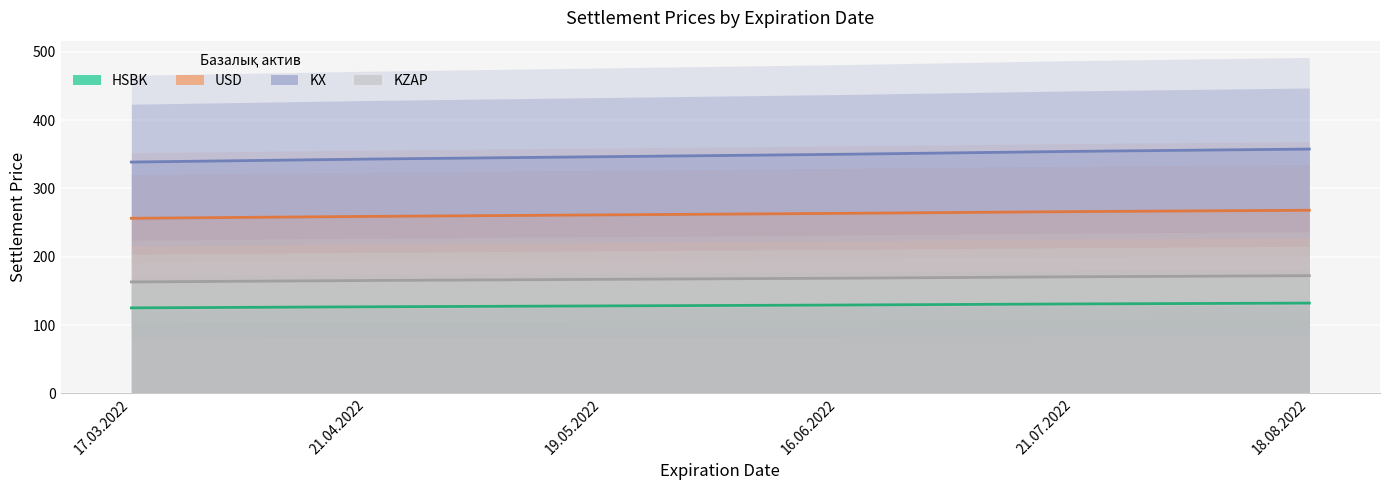

True or false: KX has a value of 567.2 at 16.06.2022.

False